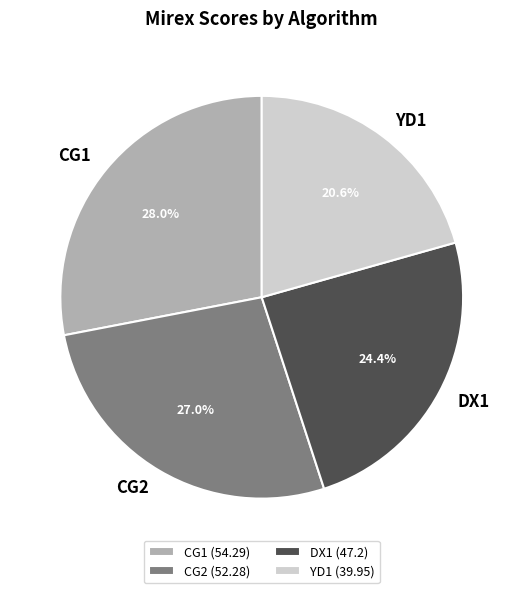

What is the smallest slice in the pie chart?

YD1